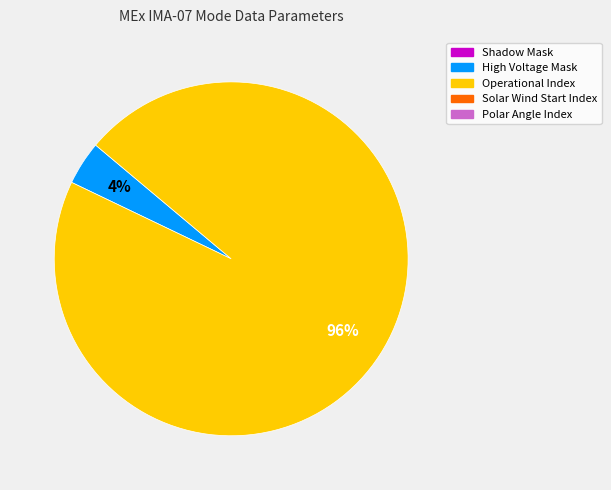

Is there a majority slice in this chart?

Yes